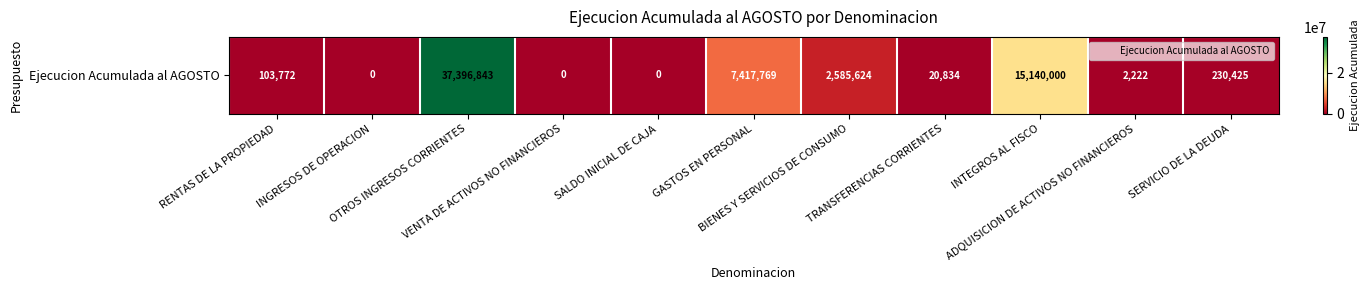

The chart shows a value of 59306 at RENTAS DE LA PROPIEDAD. True or false?

False